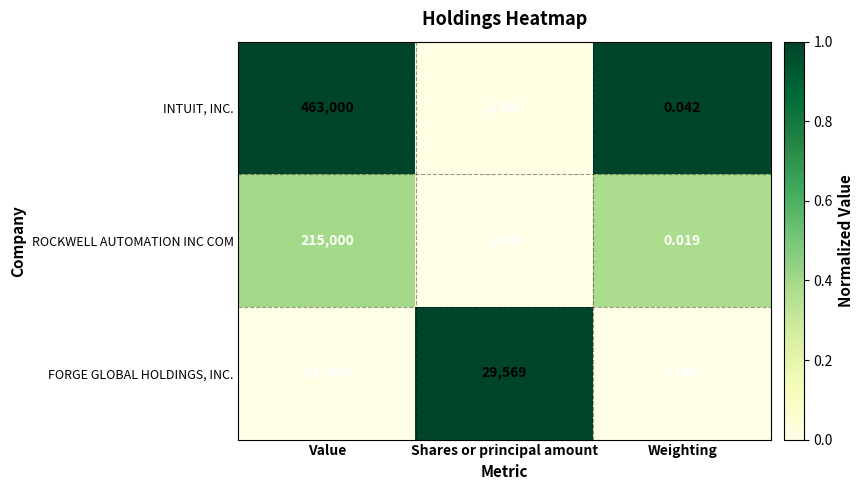

At which label is FORGE GLOBAL HOLDINGS, INC. closest to 25500?

Shares or principal amount